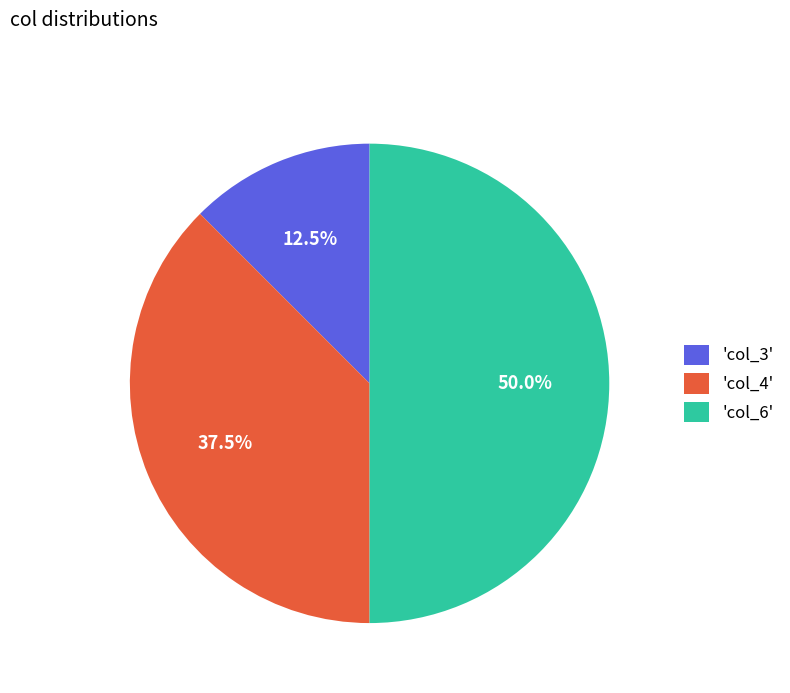

Which has a higher value, 'col_4' or 'col_3'?

'col_4'